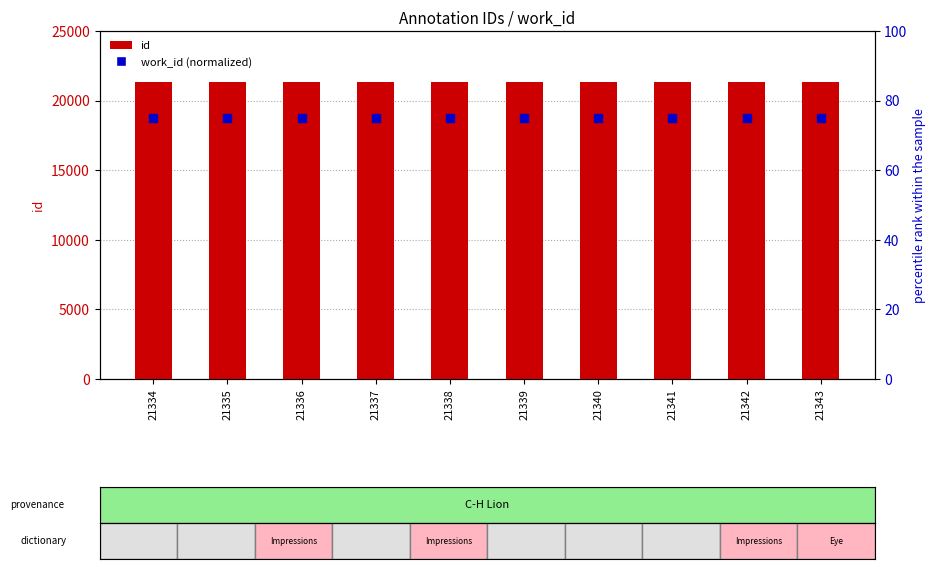

At which category is the sum across all series the highest?

21343